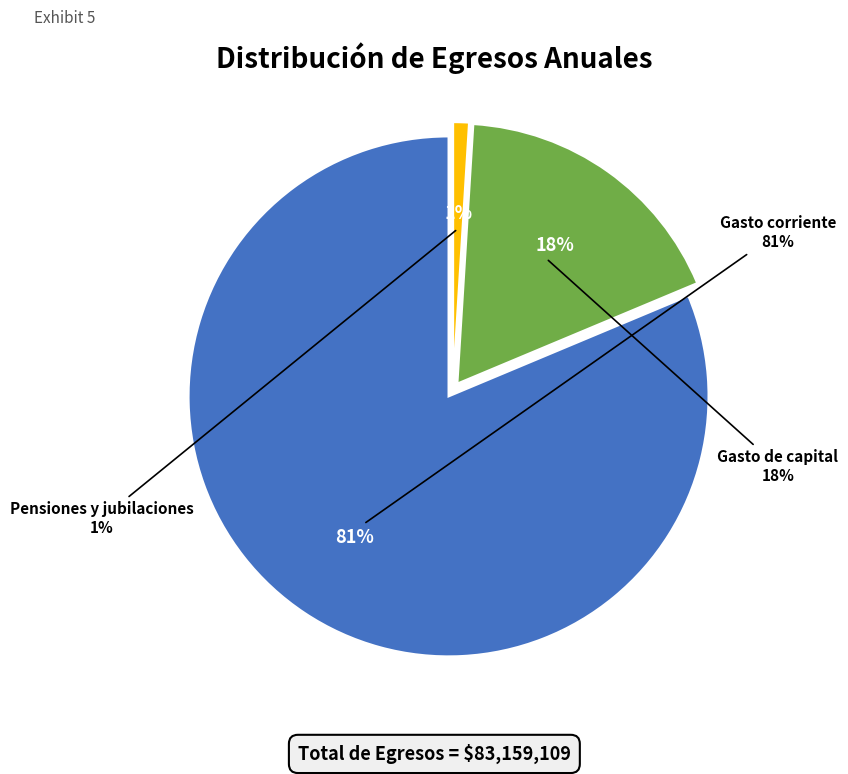

True or false: Gasto de capital accounts for 18% of the total.

True